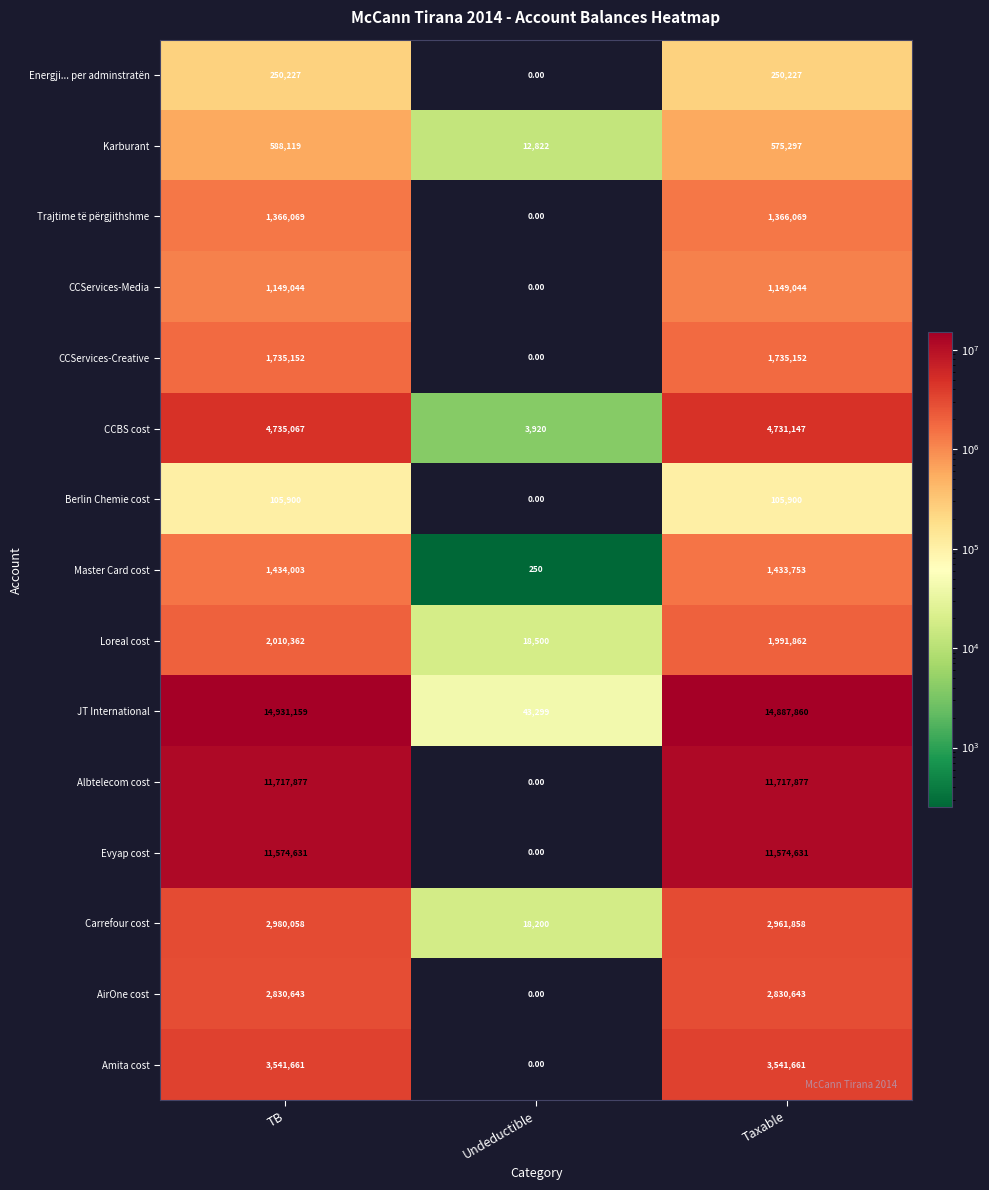

What is the sum of the Carrefour cost values at TB and Undeductible?

2998258